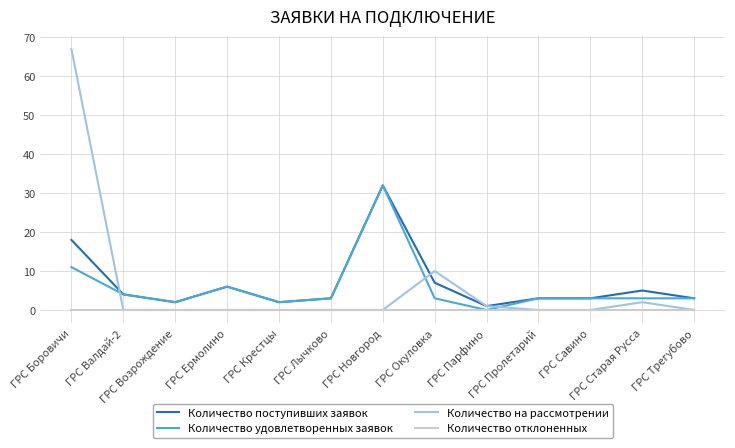

What is the total value across all series at ГРС Валдай-2?

8